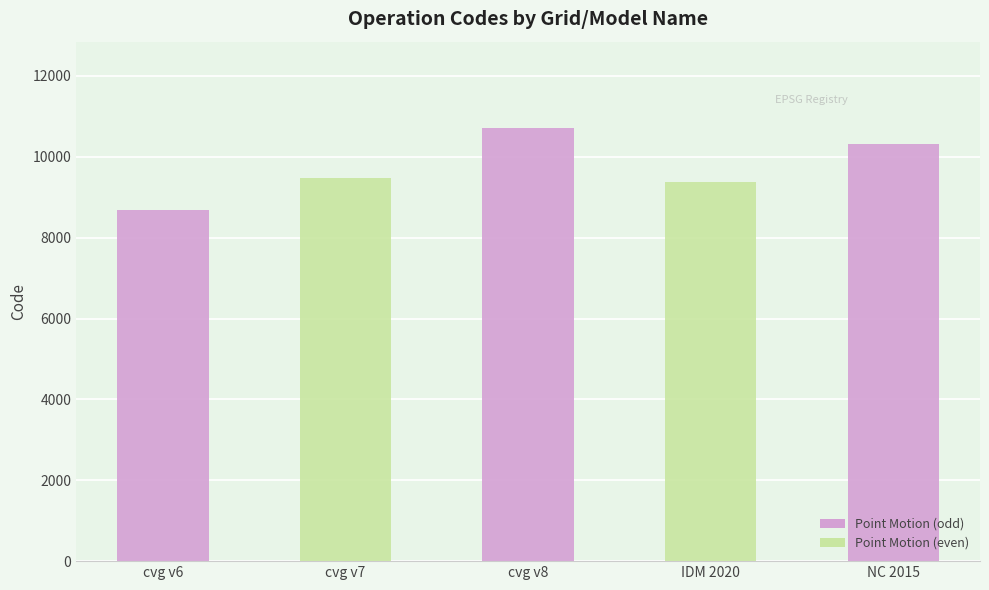

At which label is the value closest to 9691?

cvg v7